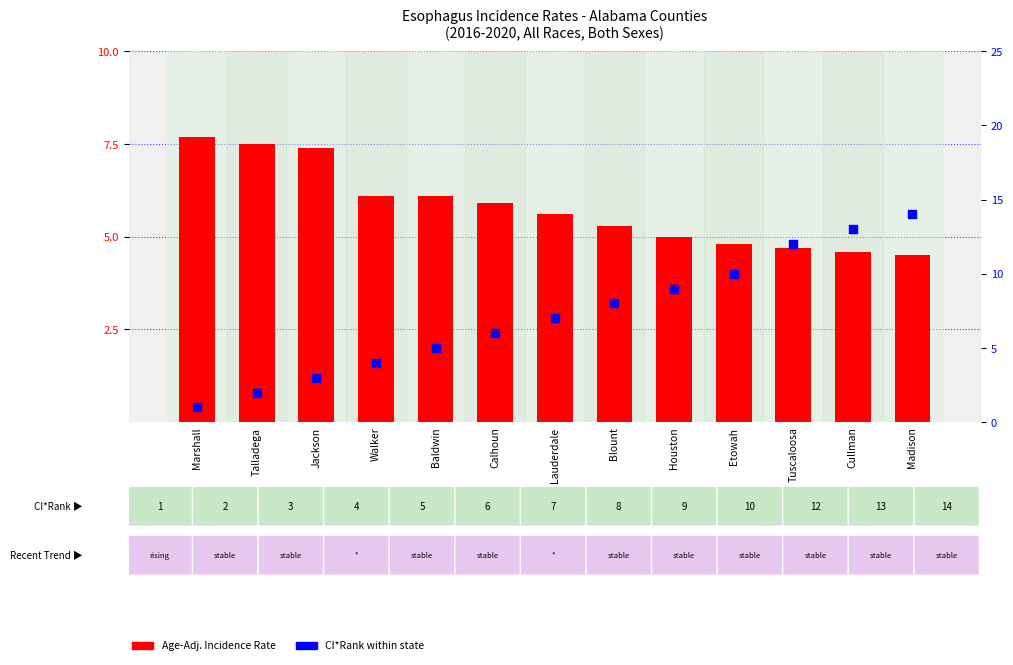

Which series has the largest total across all categories?

CI*Rank